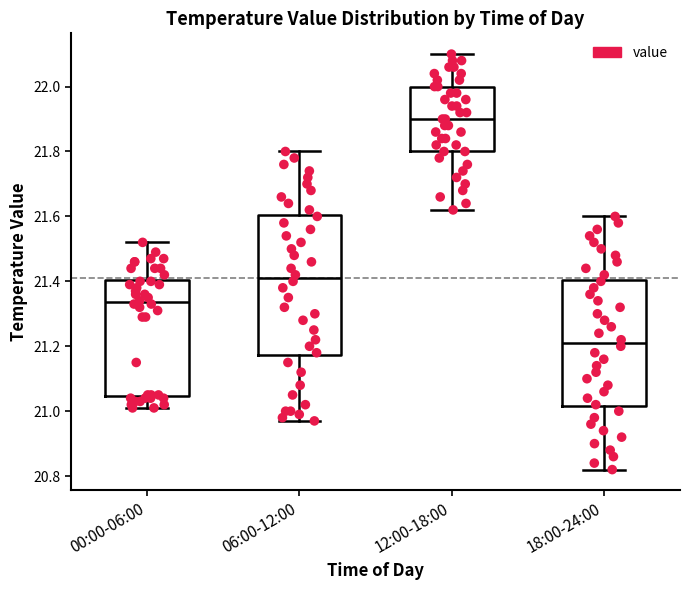

Where is the lower edge of the box for 18:00-24:00 on the y-axis? The values are not printed on the chart, so give them approximately, as read against the axis.

21.02